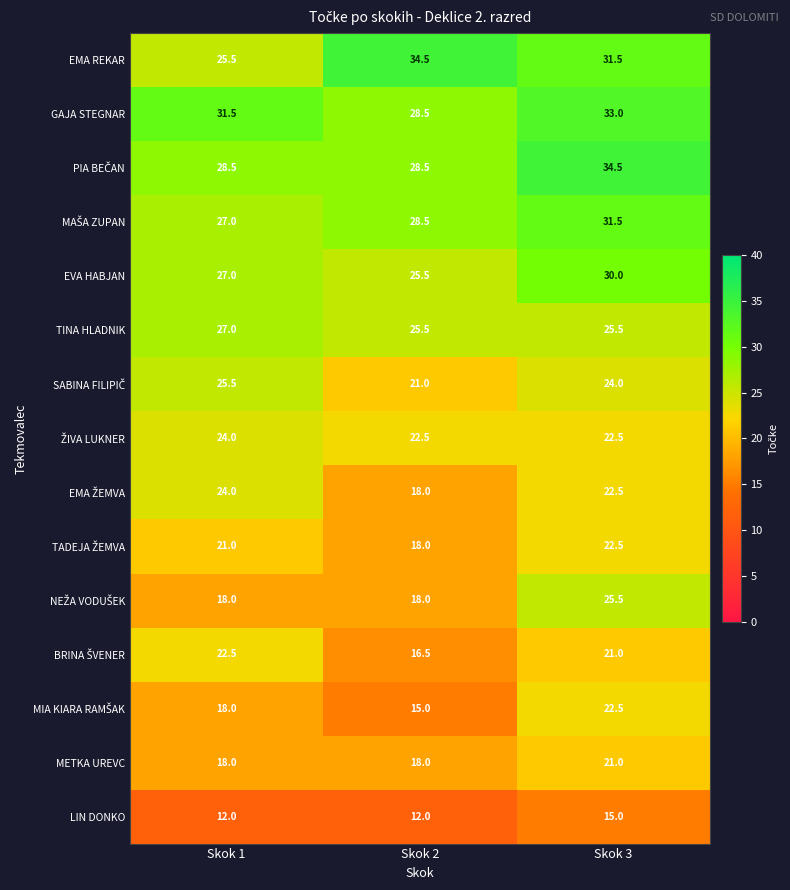

What is the total value across all series at Skok 1?

349.5